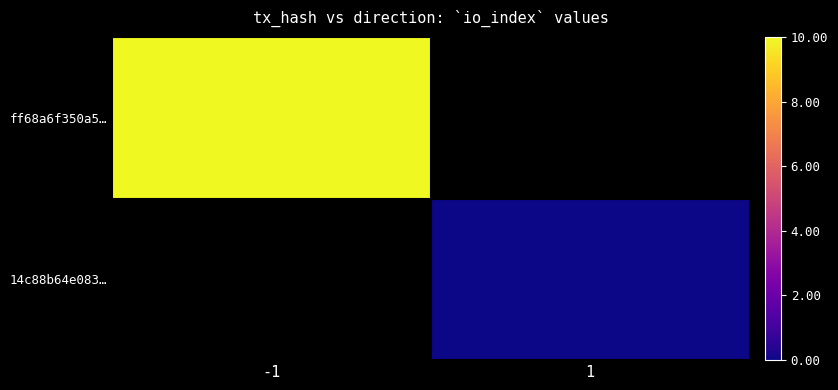

Which has a higher value, 1 or -1?

-1